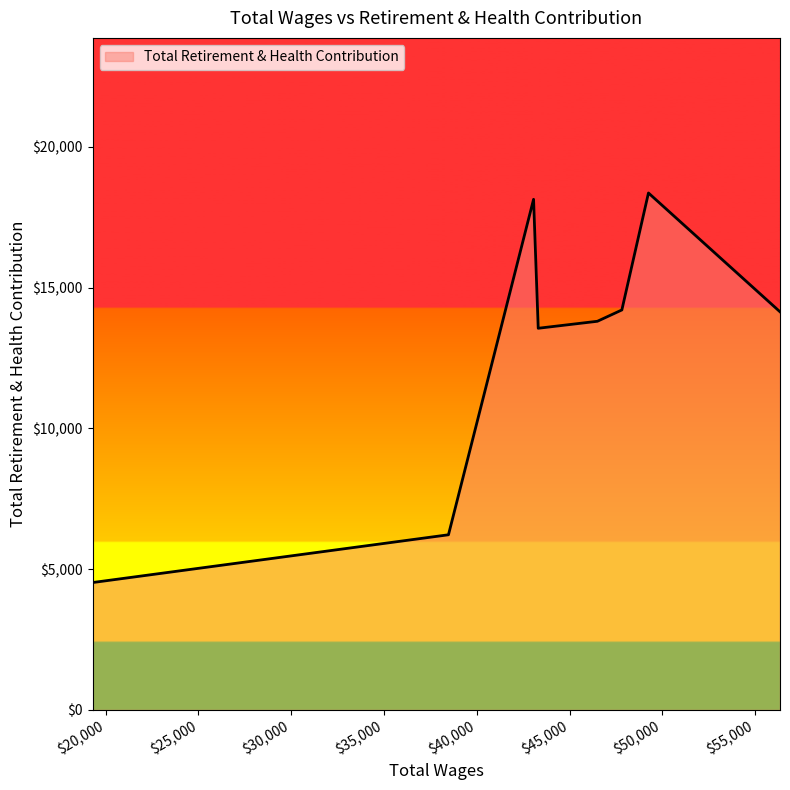

Count the number of categories in the chart.

8